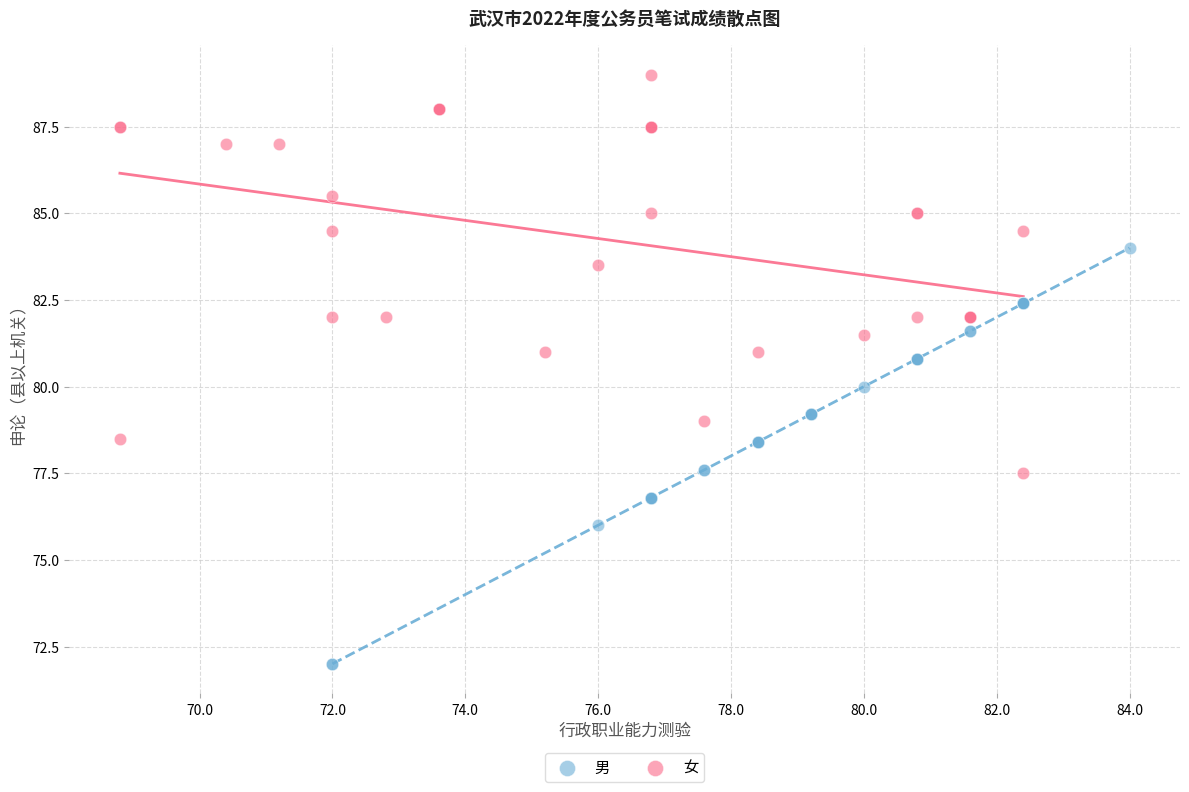

Which series contains the highest Y value?

女